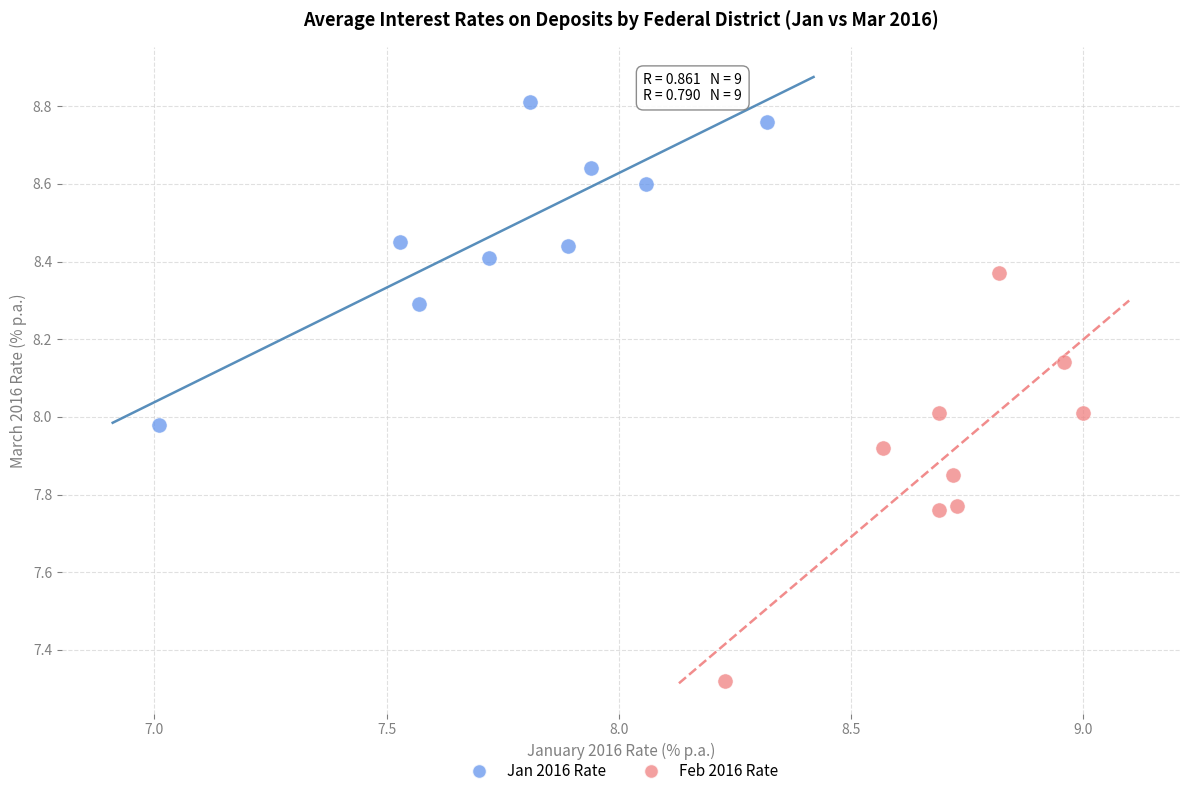

What are all the series names shown in the legend?

Jan 2016 Rate, Feb 2016 Rate